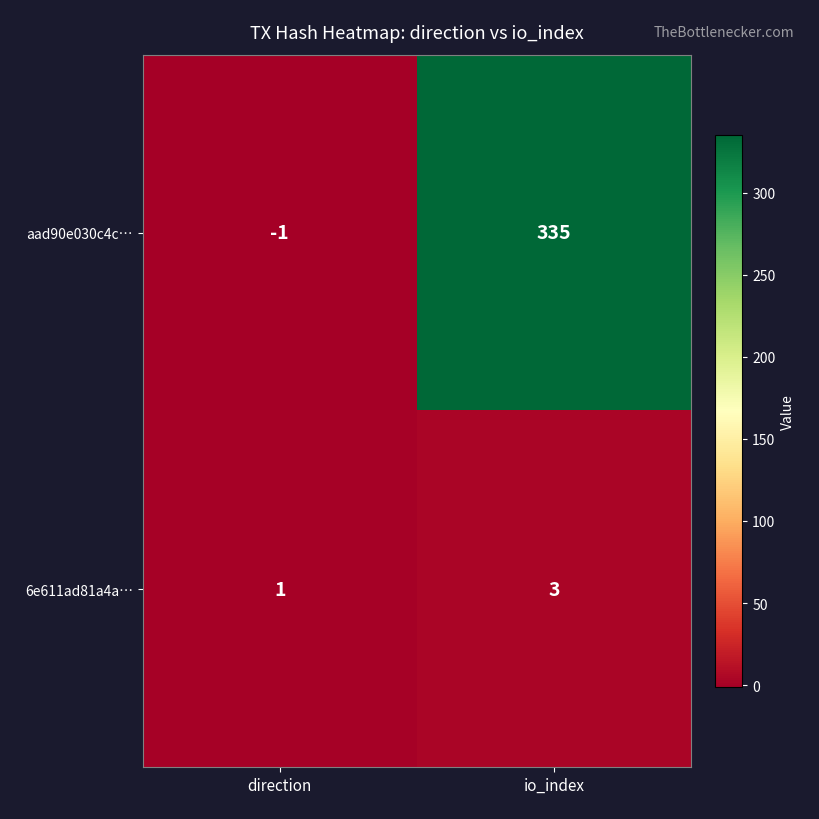

What is the highest value of the 6e611ad81a4a… series?

3